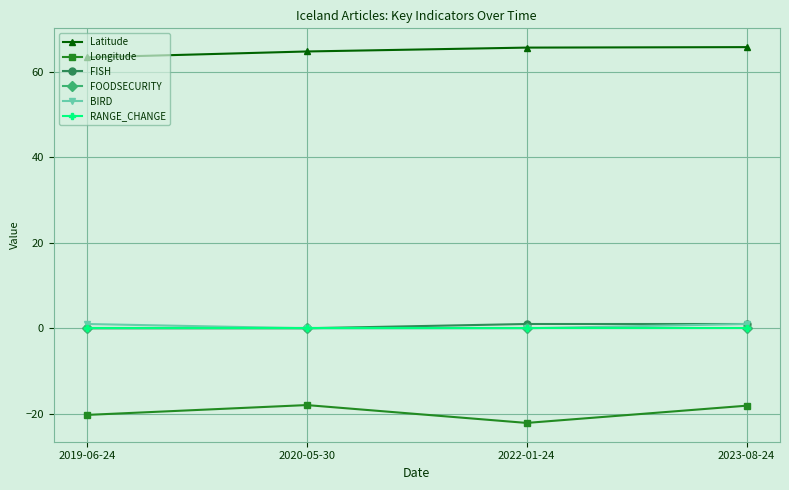

Does the chart display data point markers on the line(s)?

Yes